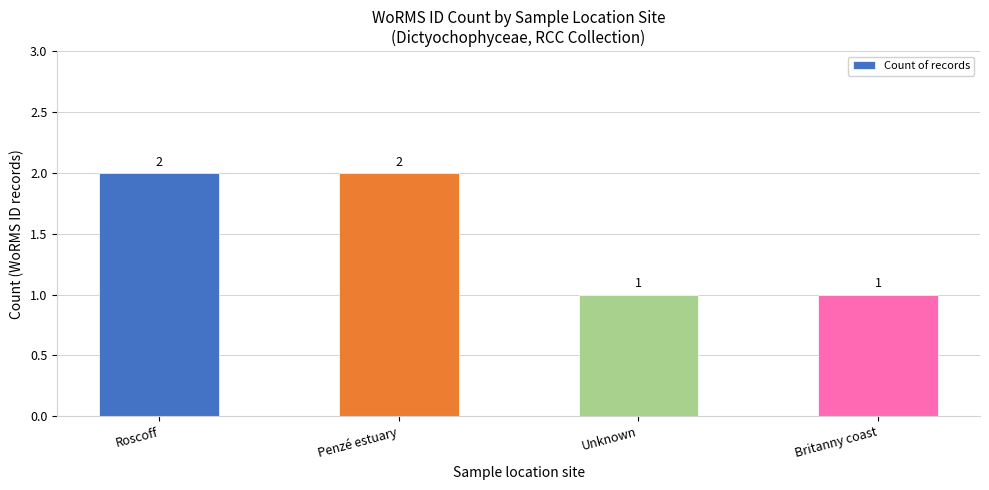

What is the label of the 3rd bar from the right?

Penzé estuary